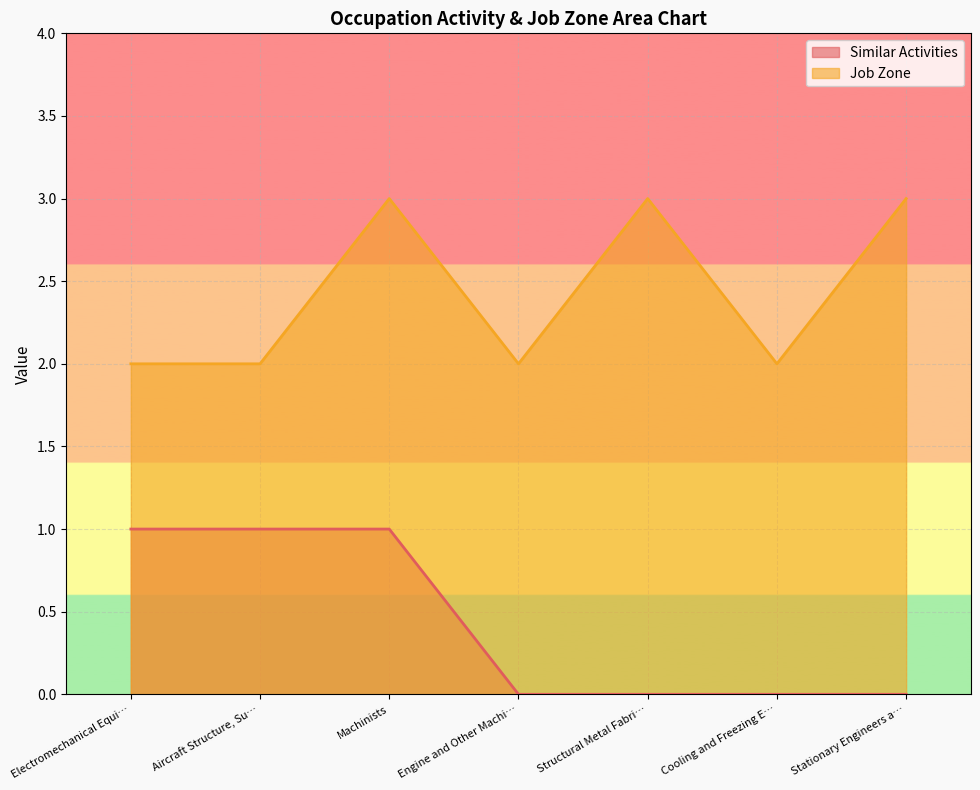

How many distinct data groups are displayed?

2